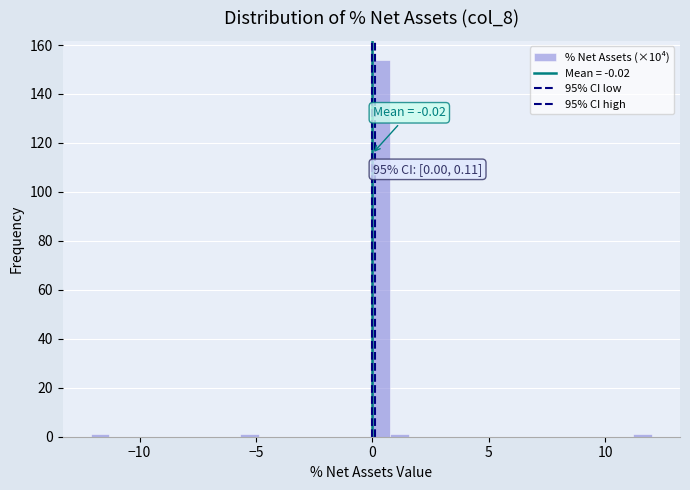

Read against the x-axis, roughly where is the centre of the tallest bar?

0.5